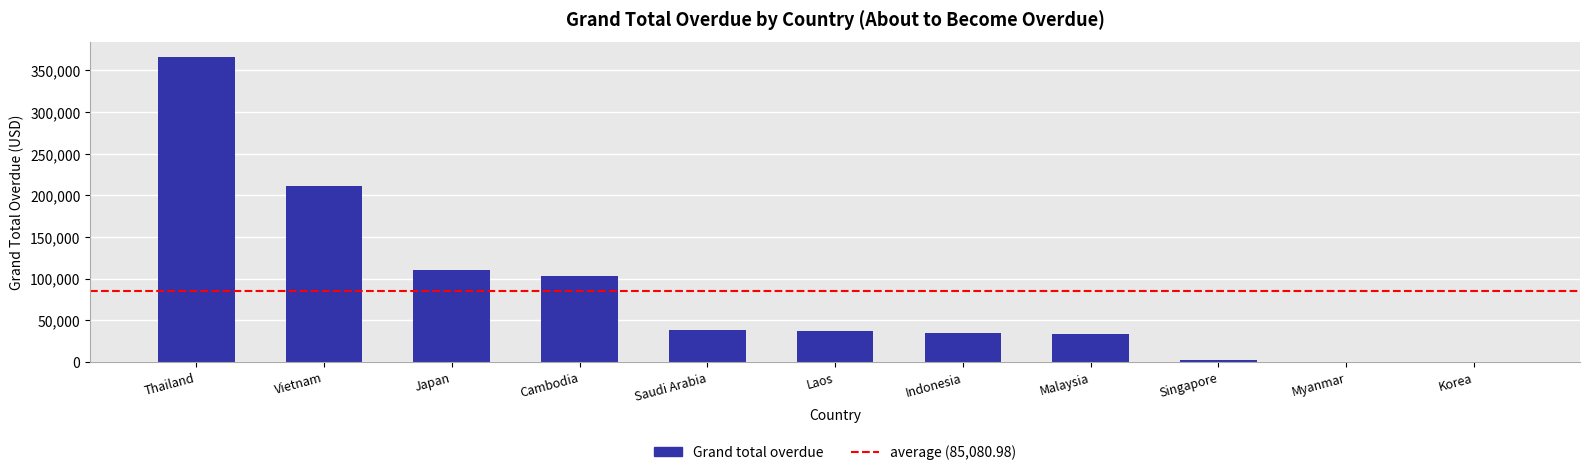

The value at Cambodia is 103308.2. True or false?

True